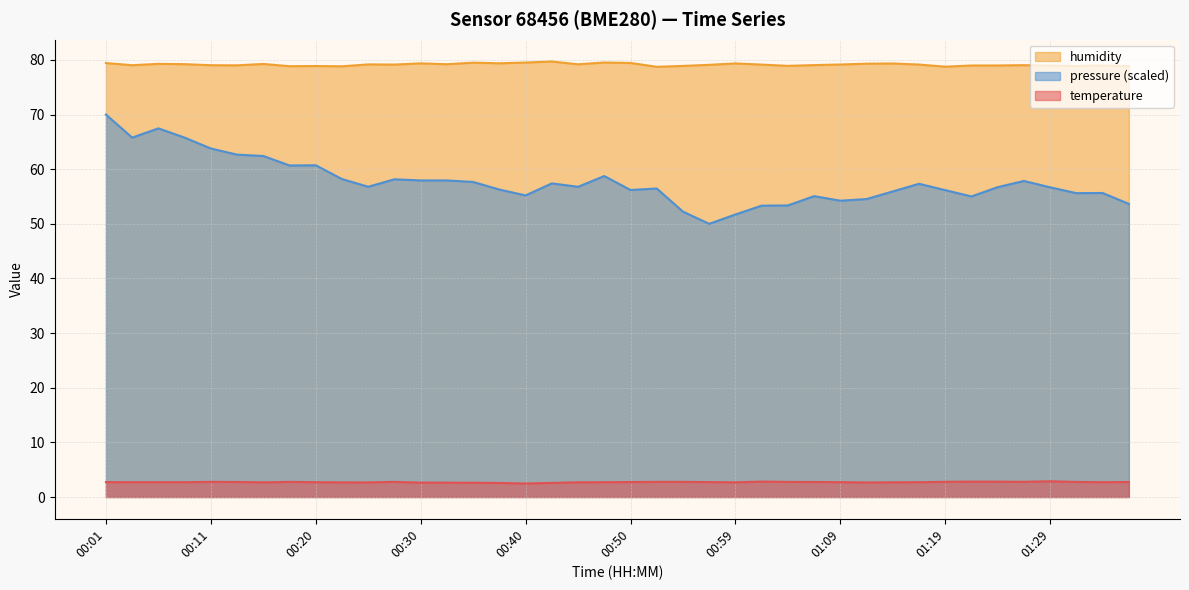

What is the sum of the humidity values at 01:21 and 01:11?

158.3